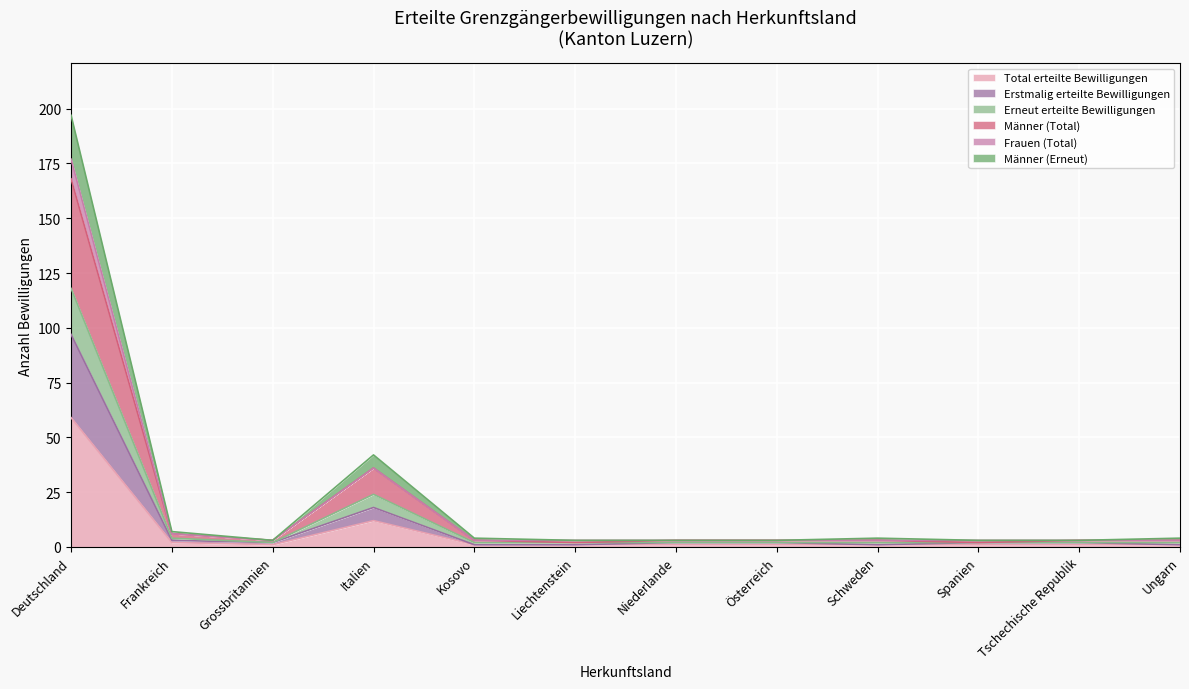

The value of Total erteilte Bewilligungen at Deutschland is 59. True or false?

True